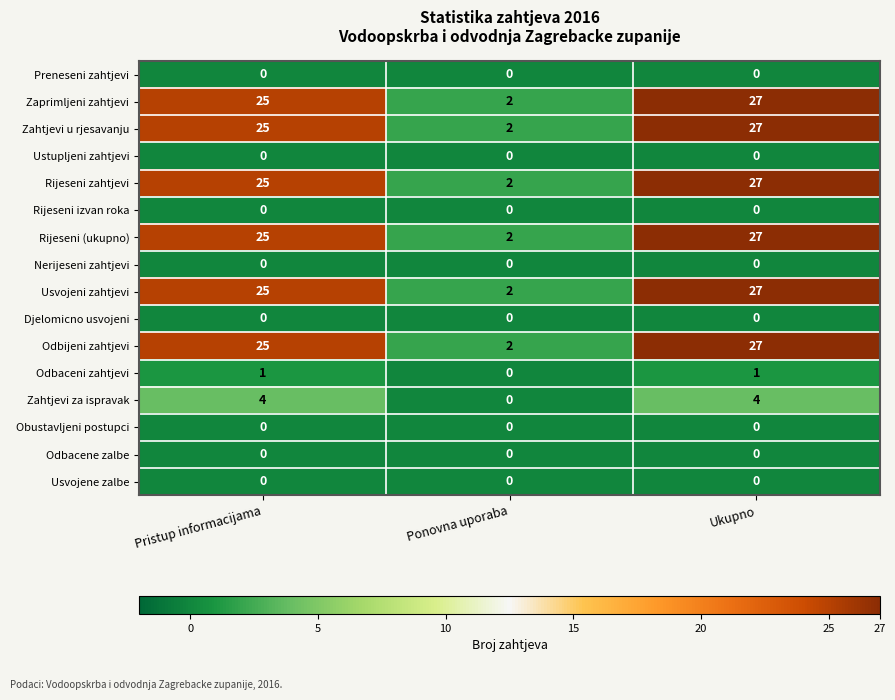

List the labels in order of Usvojeni zahtjevi value, smallest first.

Ponovna uporaba, Pristup informacijama, Ukupno